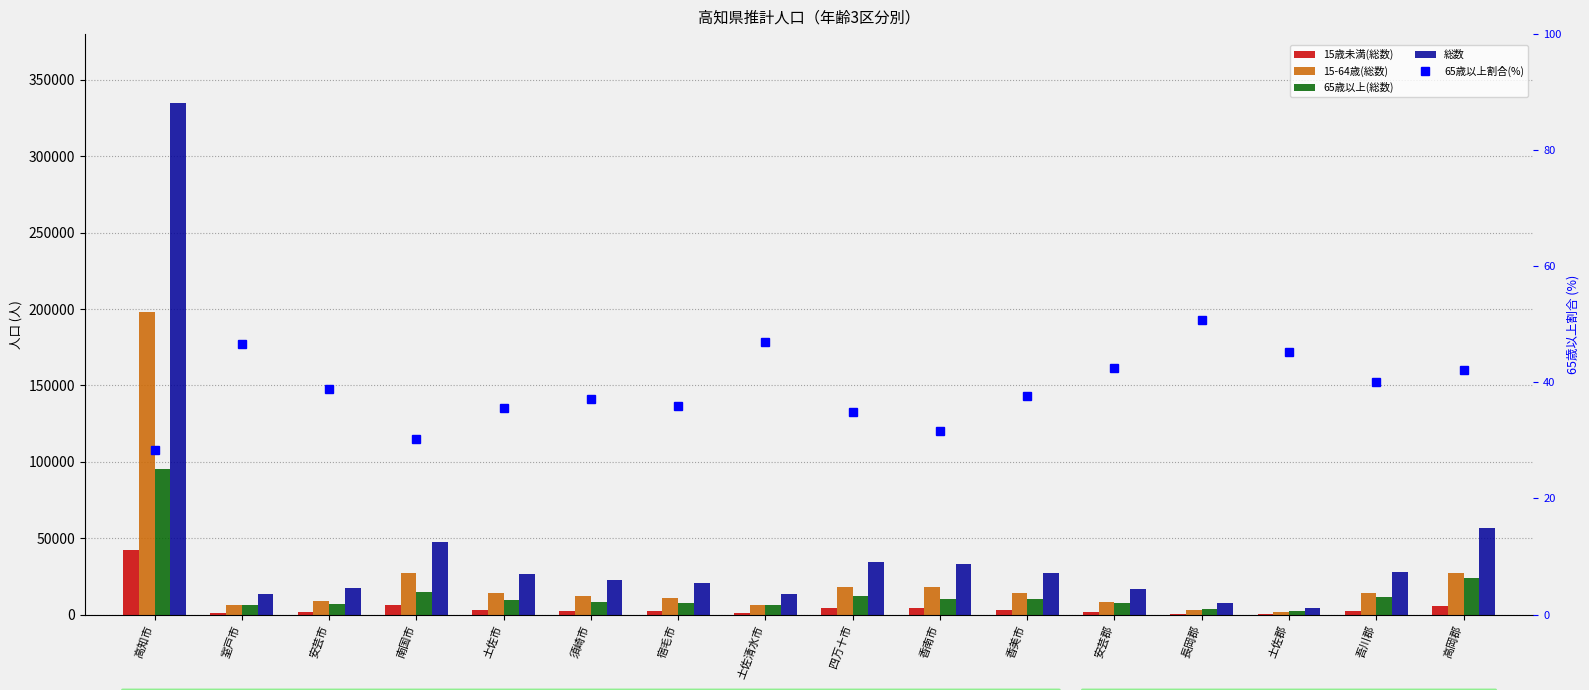

Which series has the largest total across all categories?

総数